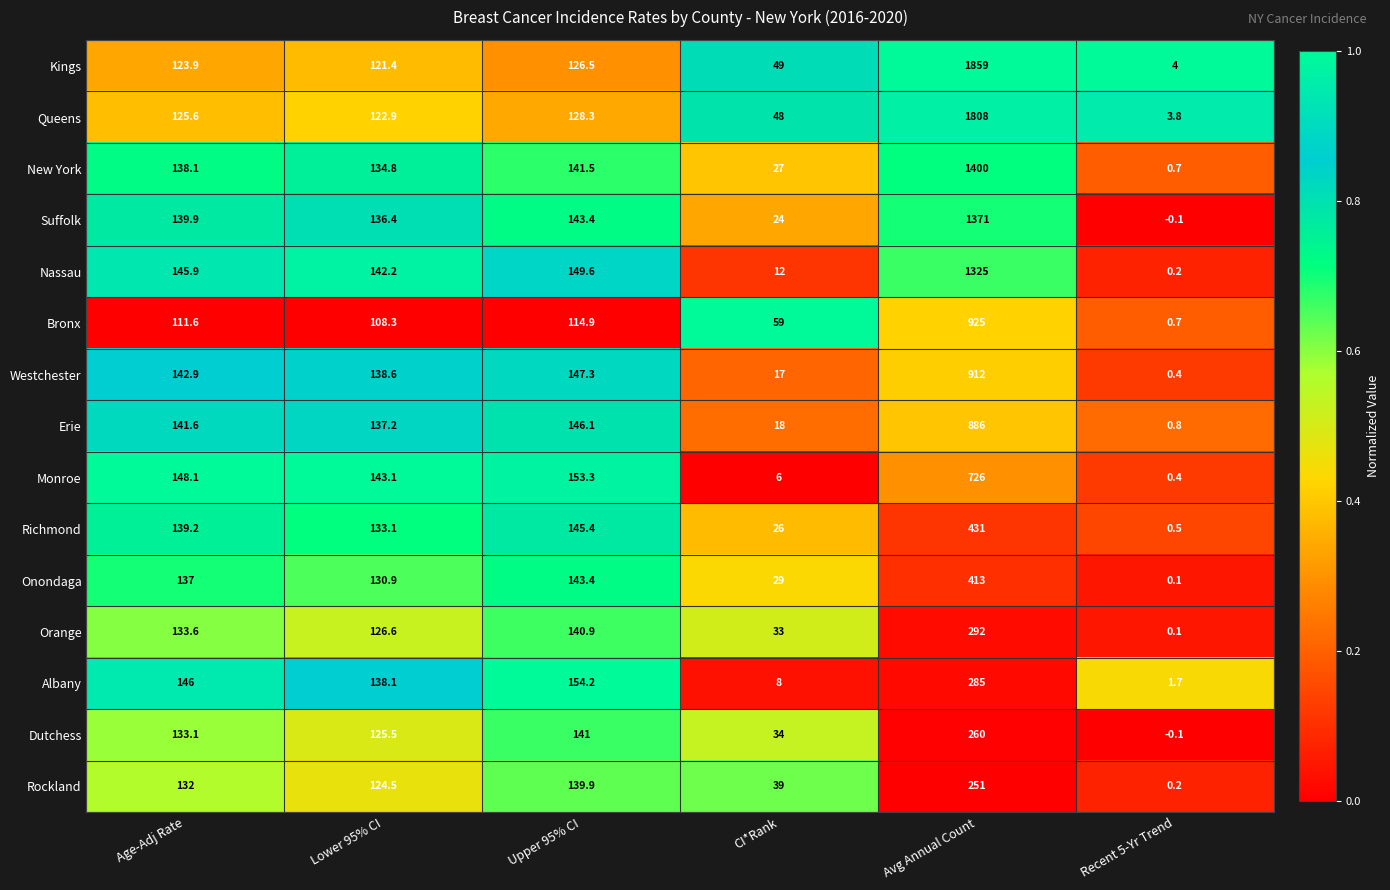

At which label is Suffolk closest to 685?

Upper 95% CI